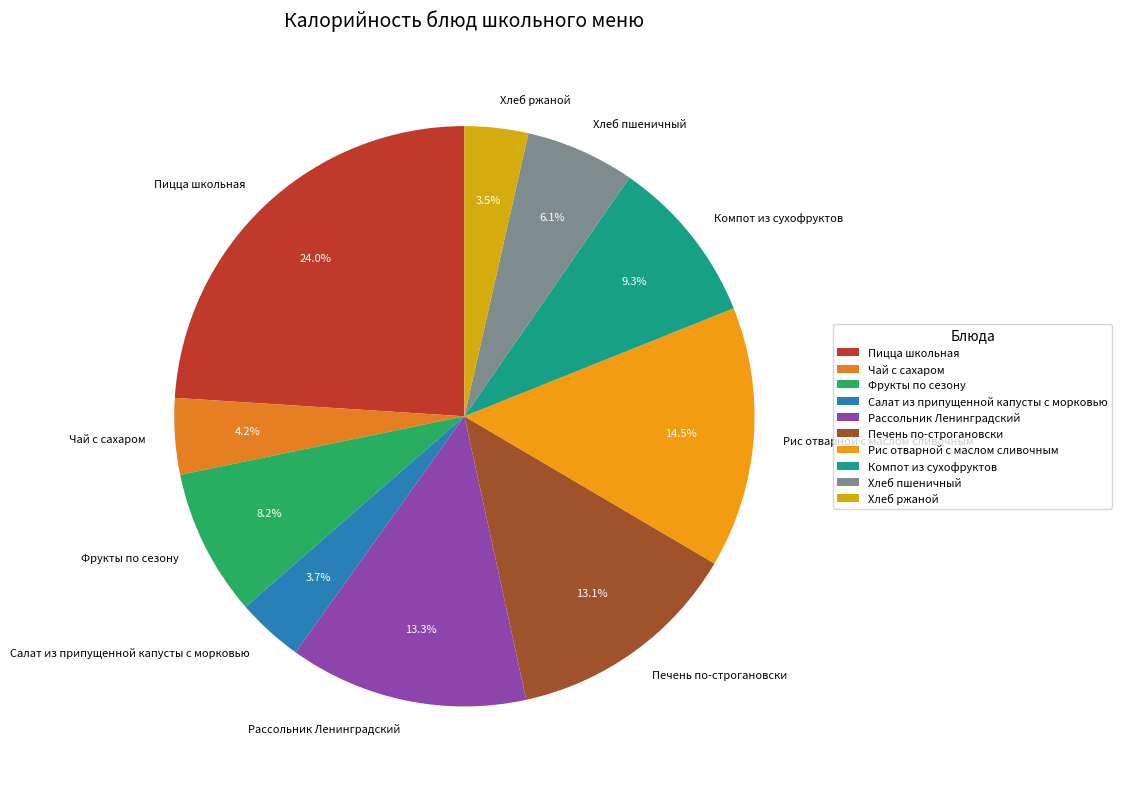

Is there a majority slice in this chart?

No